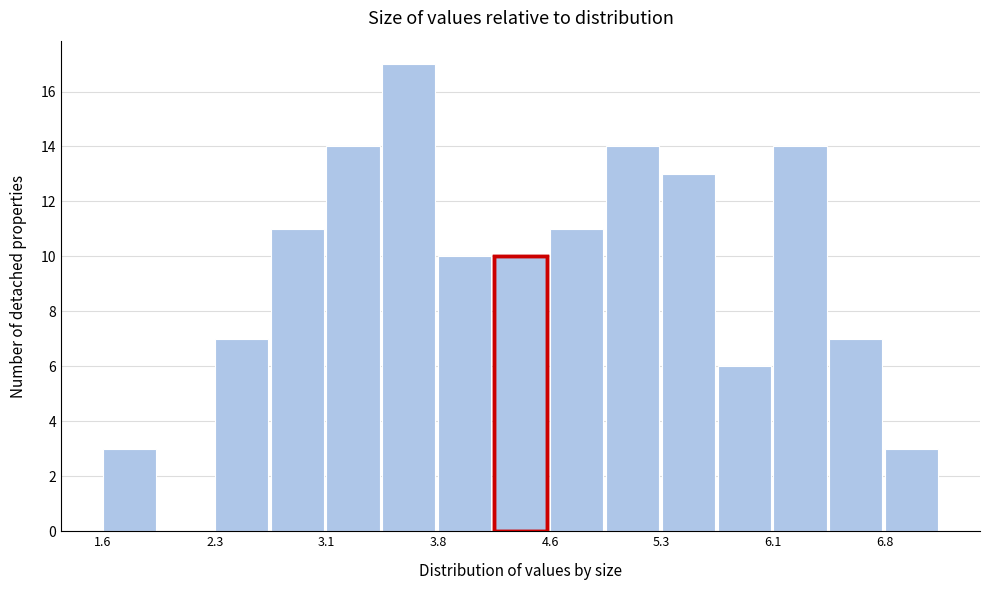

Around what value on the x-axis is the tallest bar? Give the approximate position of its centre, as read against the axis.

3.6